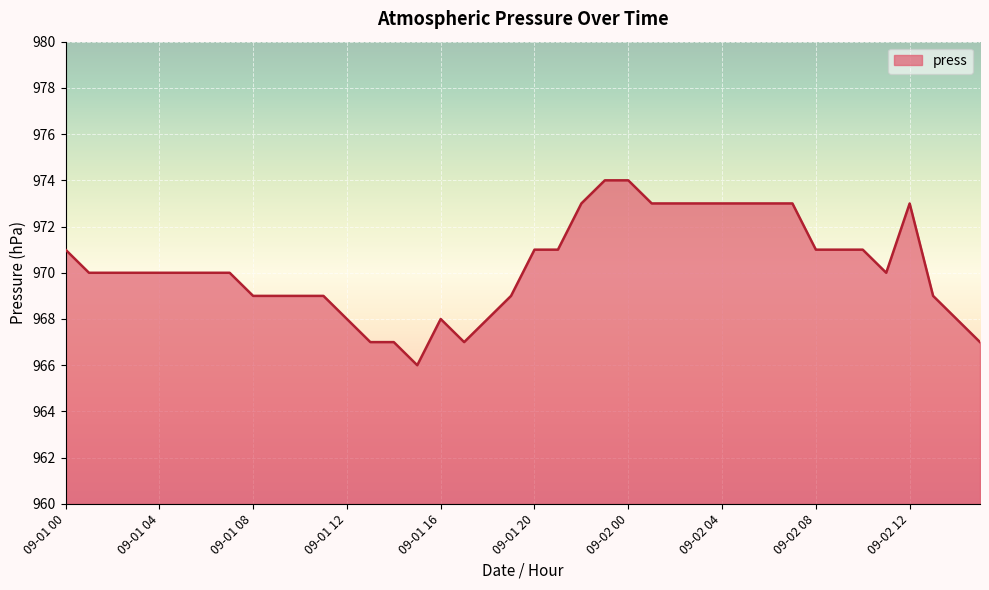

What is the smallest value displayed?

966